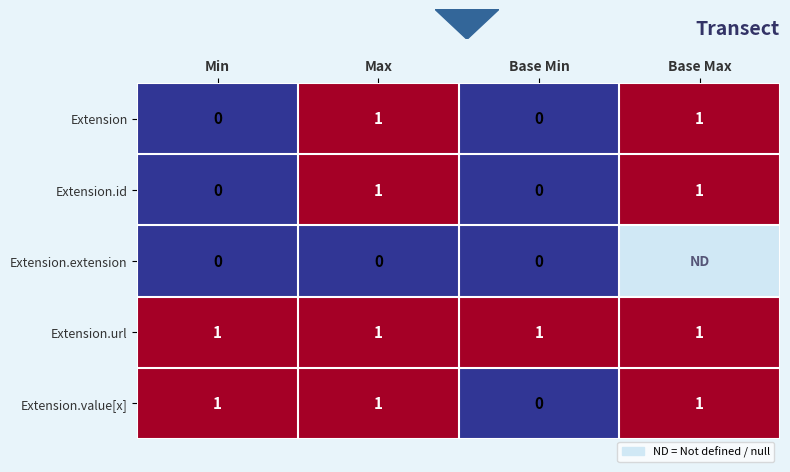

Is it true that Extension equals 1 at Base Max?

True